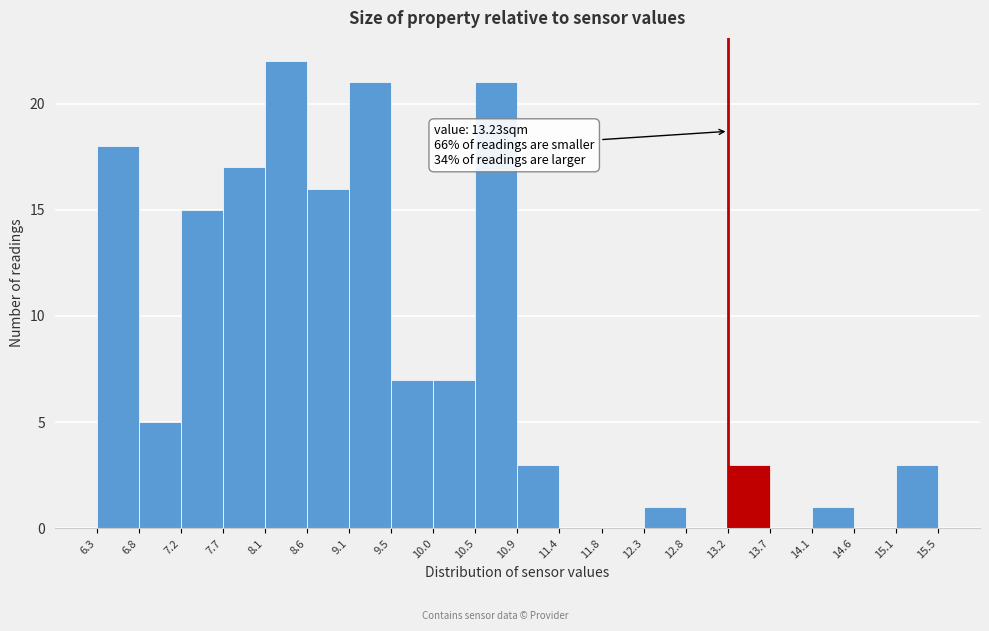

Over which range of the x-axis is the bar tallest?

8.1 to 8.6